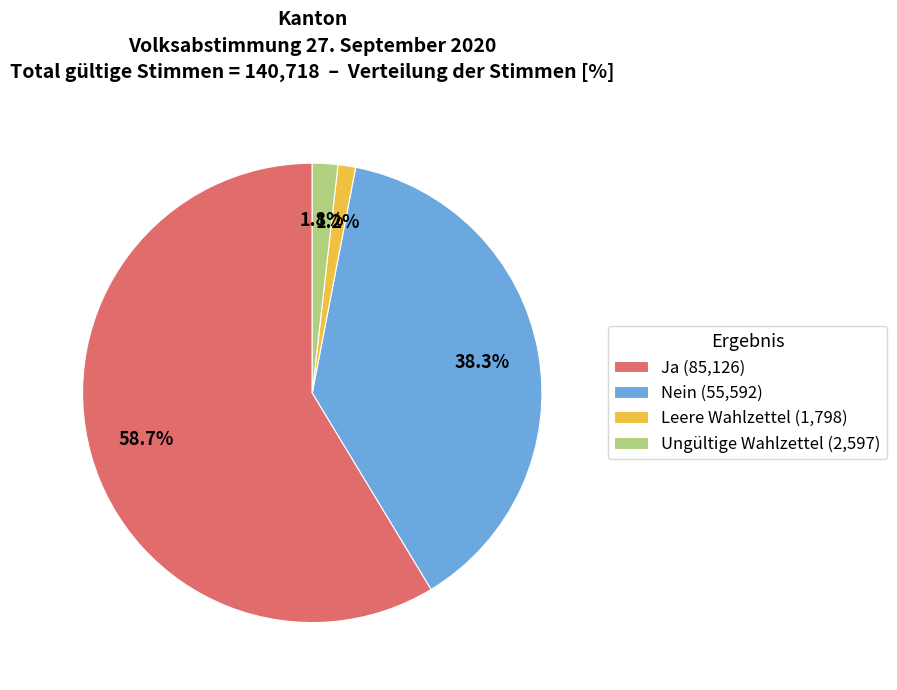

Does Ja account for over 50% of the chart?

Yes